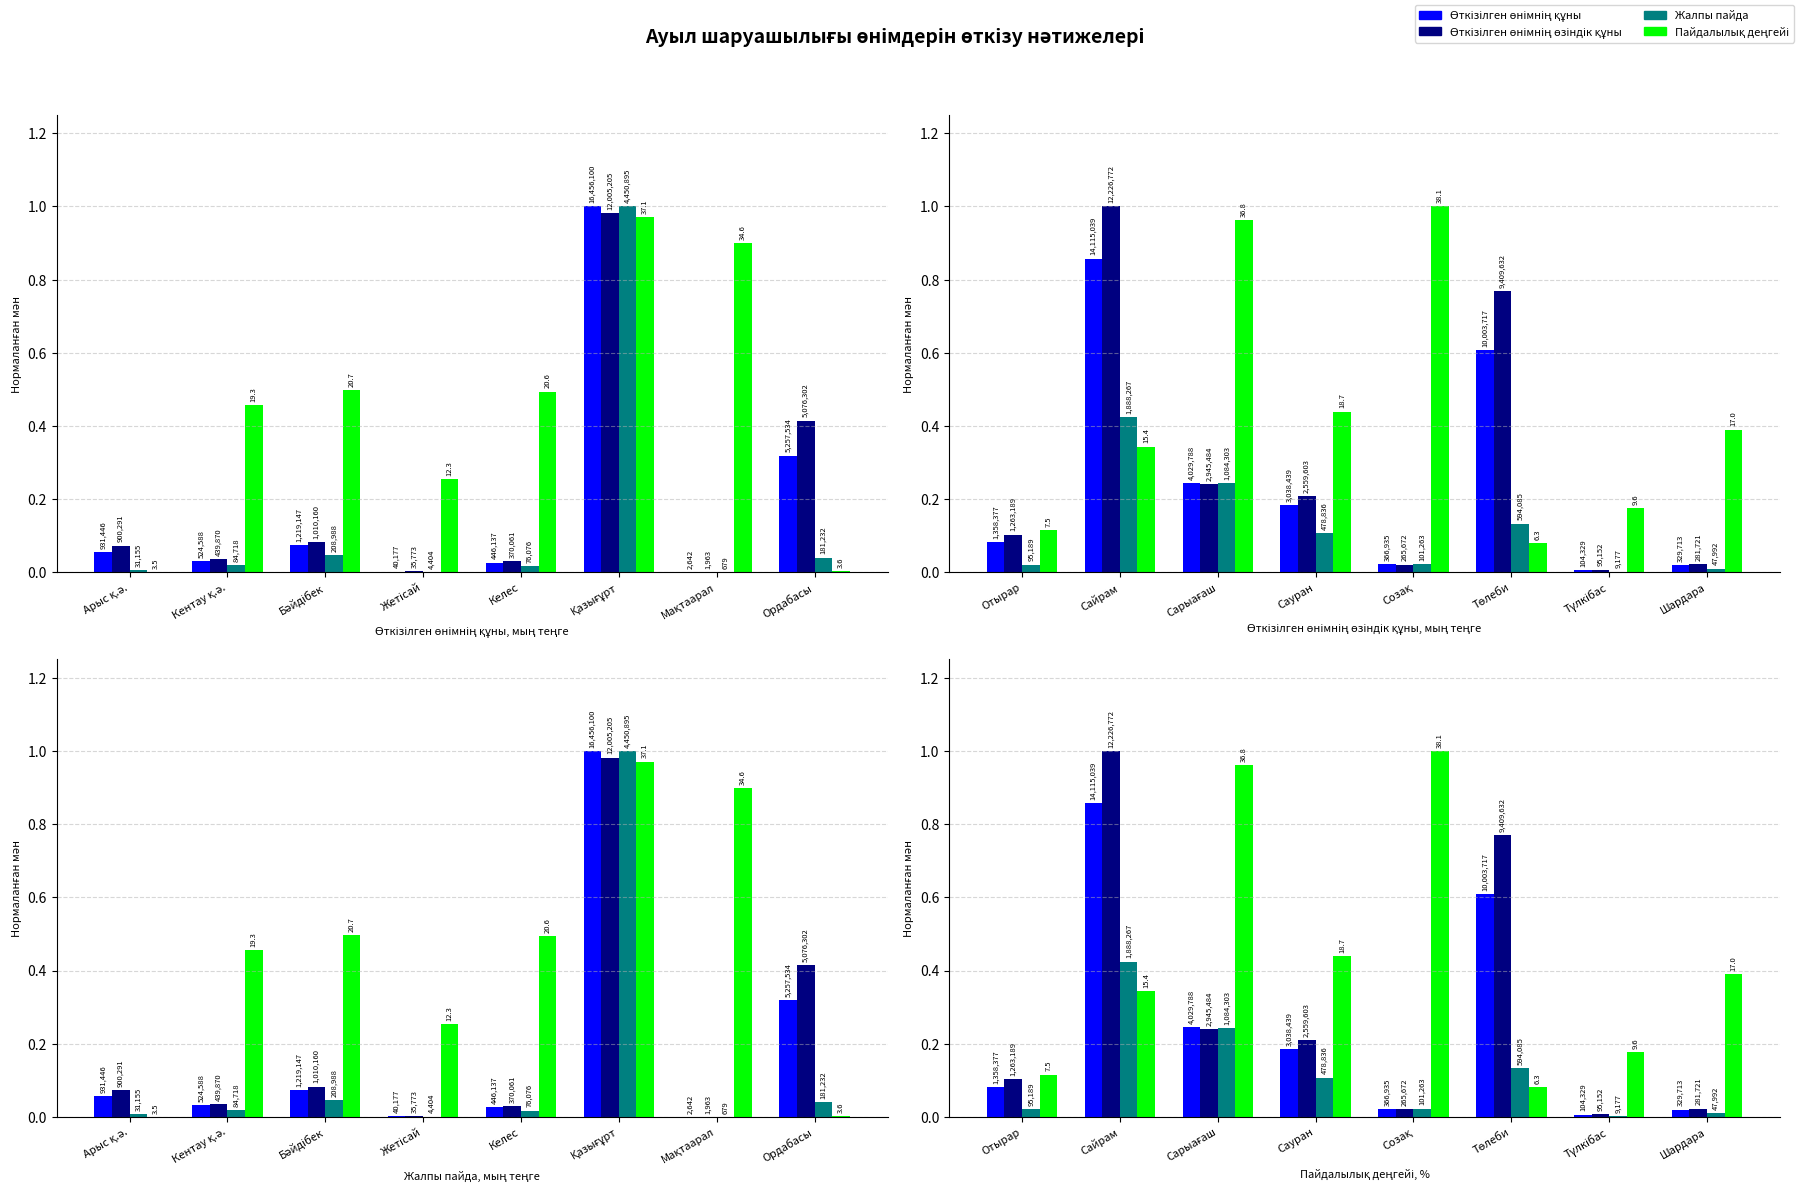

List the series in order of their peak value, highest first.

Өткізілген өнімнің өзіндік құны, Пайдалылық деңгейі, Өткізілген өнімнің құны, Жалпы пайда